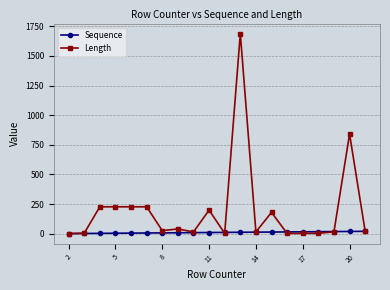

List the series in order of their peak value, highest first.

Length, Sequence